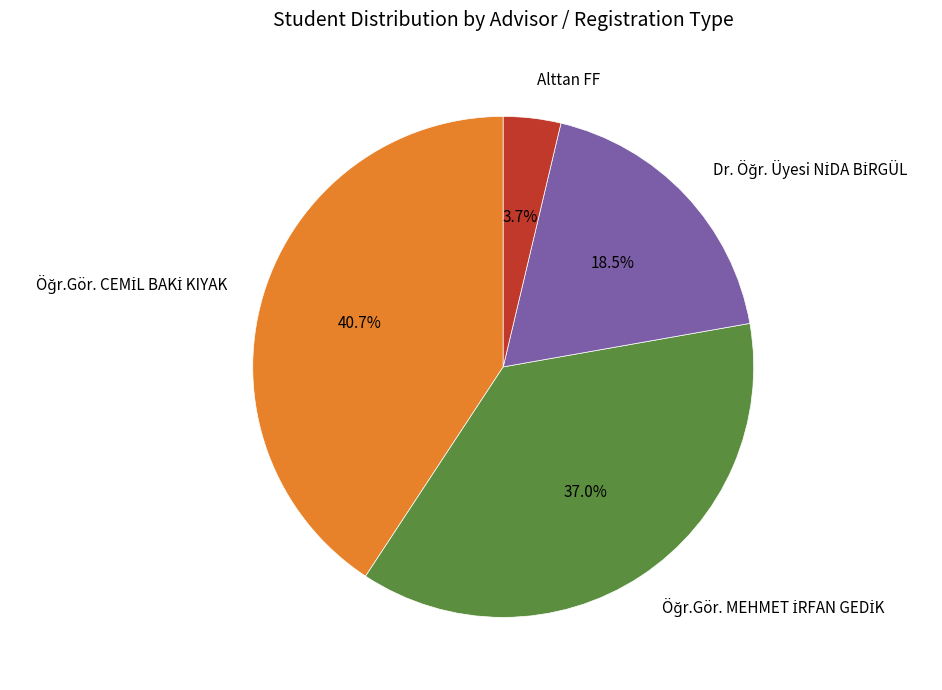

What percentage is NOT represented by Alttan FF?

96.3%